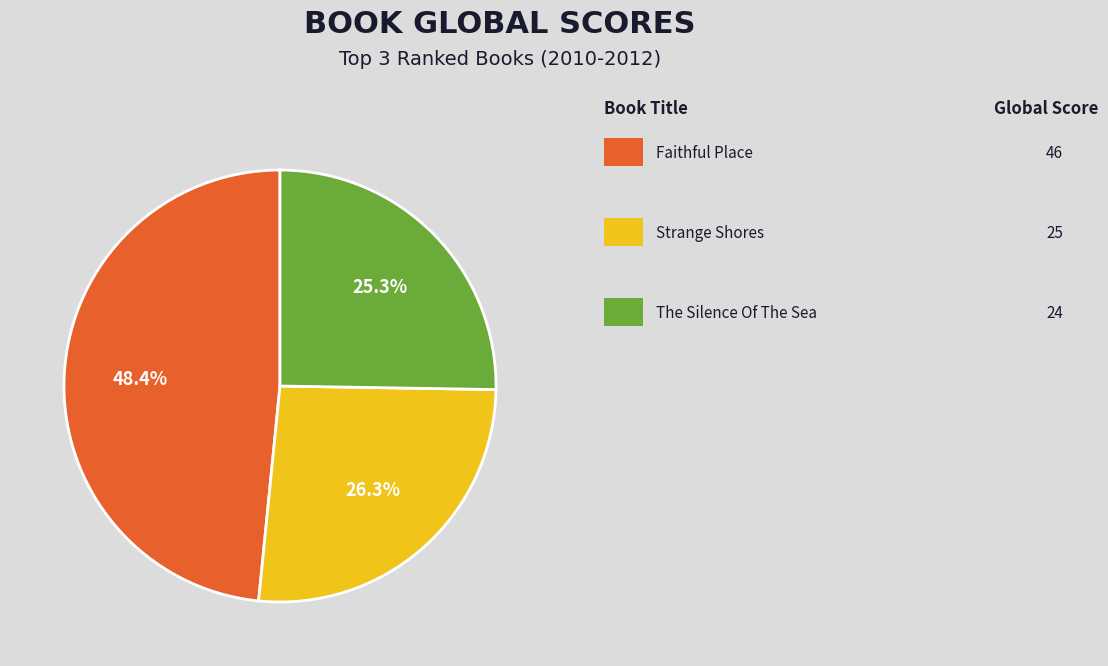

Does any single category account for the majority?

No